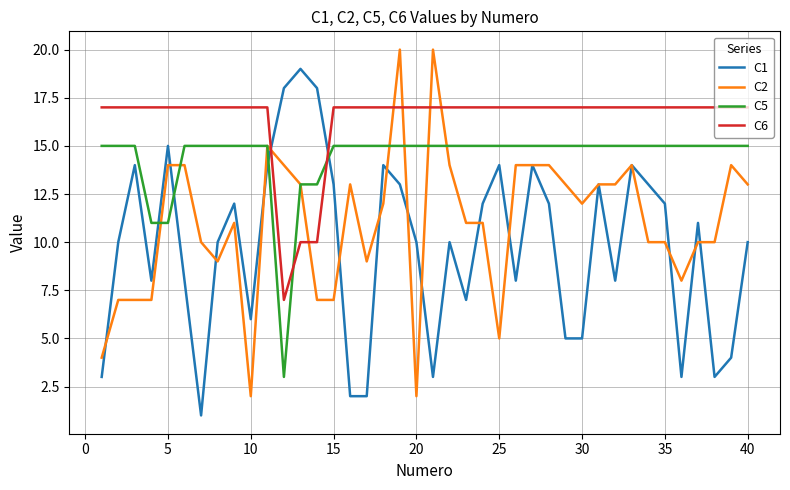

What are all the series names shown in the legend?

C1, C2, C5, C6